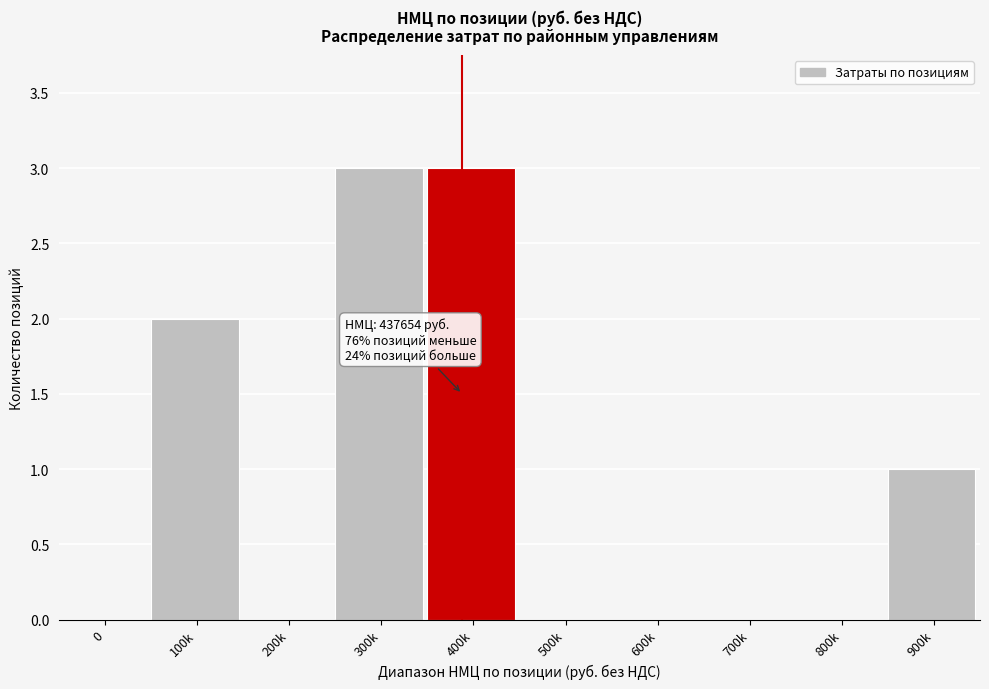

Reading right to left, what are all the values shown in this chart?

900k=1	800k=0	700k=0	600k=0	500k=0	400k=3	300k=3	200k=0	100k=2	0=0